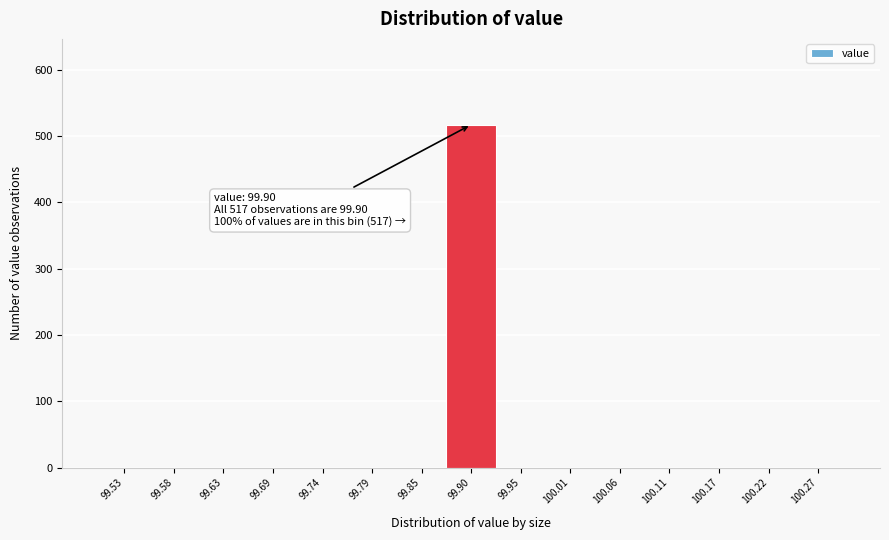

Over which range of the x-axis is the bar tallest?

99.87 to 99.93